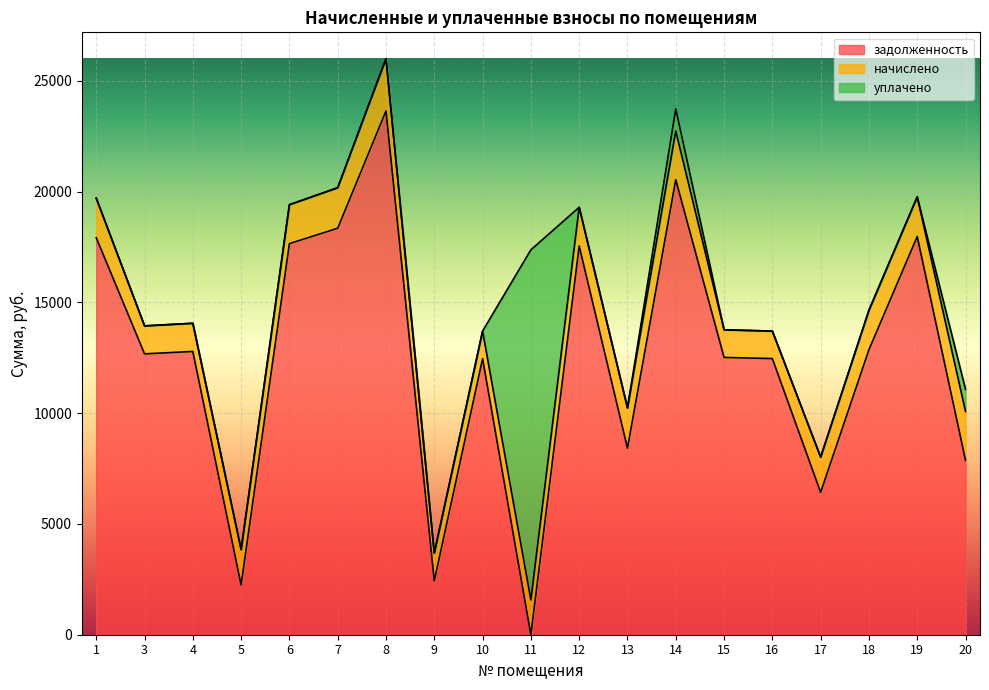

At which category is the sum across all series the highest?

8